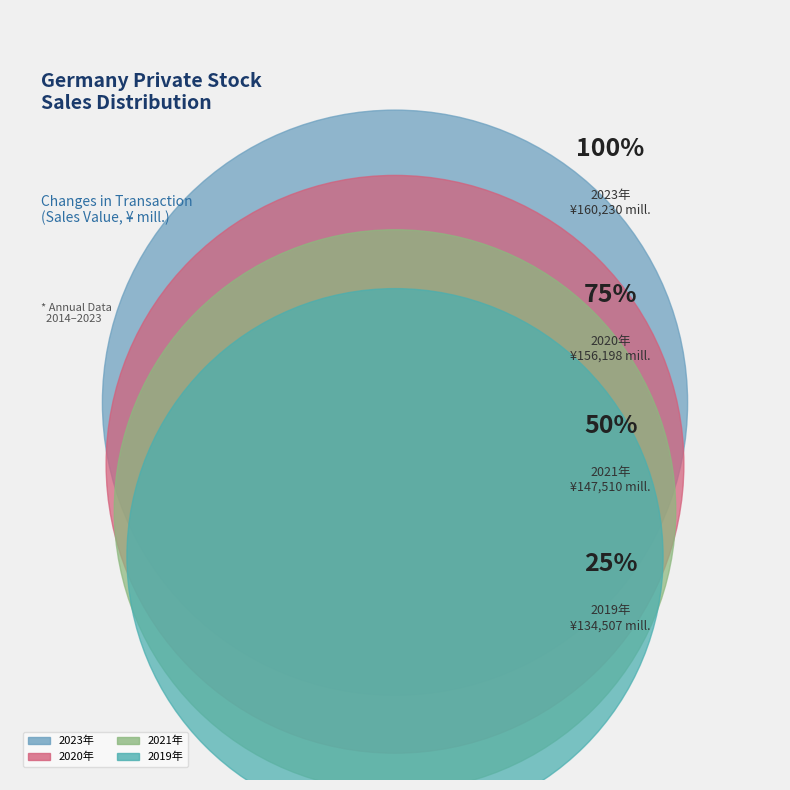

The 2022年 slice represents 15% of the pie. True or false?

False